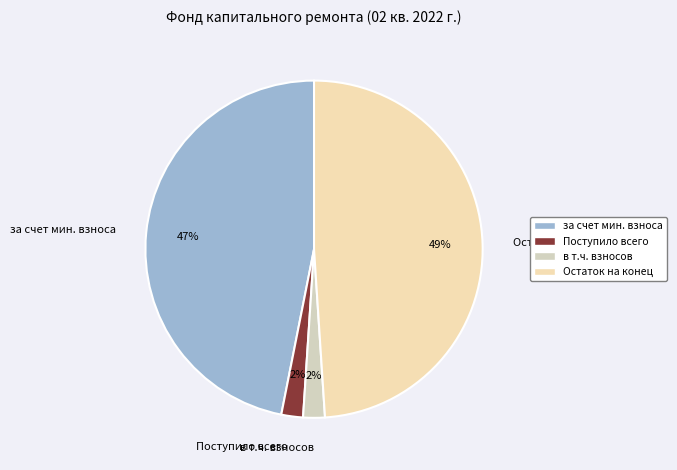

Approximately how many times larger is the value at в т.ч. взносов compared to Поступило всего?

1.0